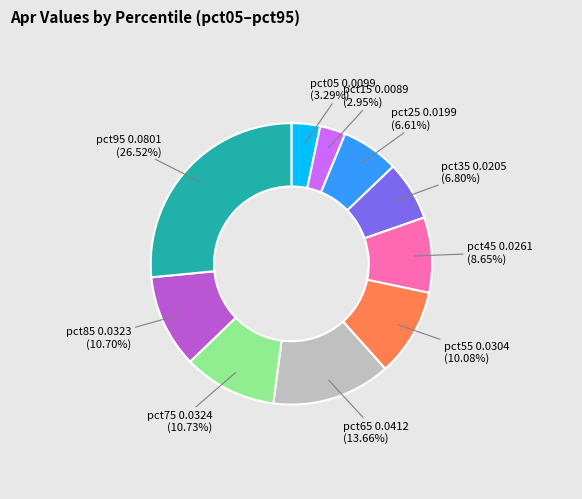

Is there any slice that represents more than half of the pie?

No